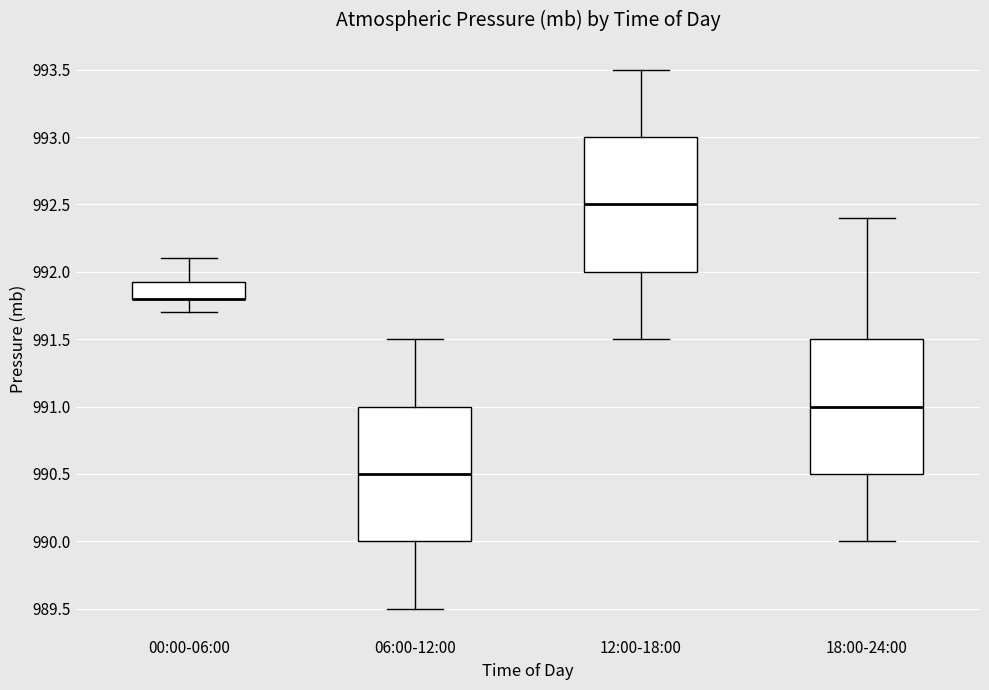

Reading left to right, read every box against the y-axis: the position of its median line, the range the box covers, and the ends of its whiskers. The values are not printed on the chart, so give them approximately, as read against the axis.

00:00-06:00: median 991.80 (drawn on the box's lower edge), box 991.80 to 991.95, whiskers 991.70 to 992.10
06:00-12:00: median 990.50, box 990.00 to 991.00, whiskers 989.50 to 991.50
12:00-18:00: median 992.50, box 992.00 to 993.00, whiskers 991.50 to 993.50
18:00-24:00: median 991.00, box 990.50 to 991.50, whiskers 990.00 to 992.40